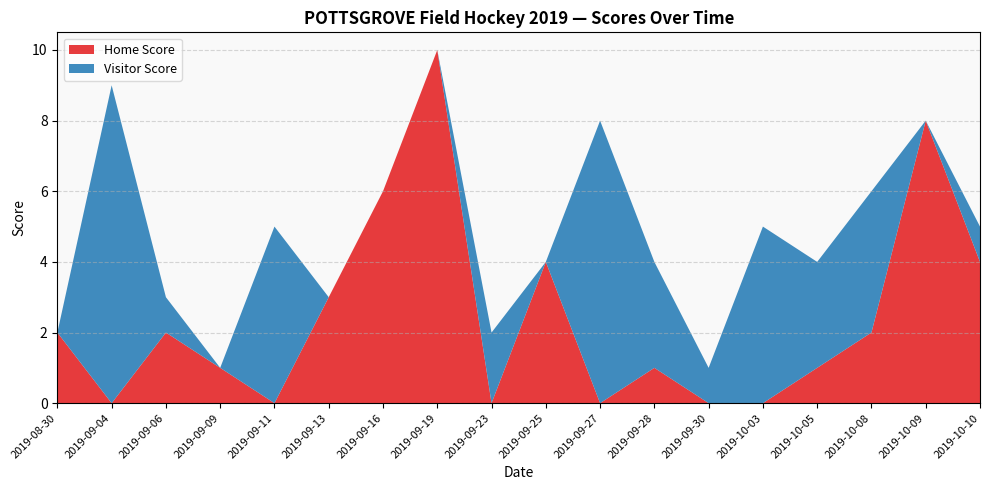

Reading left to right, extract all data points from this chart.

Home Score: 2	0	2	1	0	3	6	10	0	4	0	1	0	0	1	2	8	4
Visitor Score: 0	9	1	0	5	0	0	0	2	0	8	3	1	5	3	4	0	1